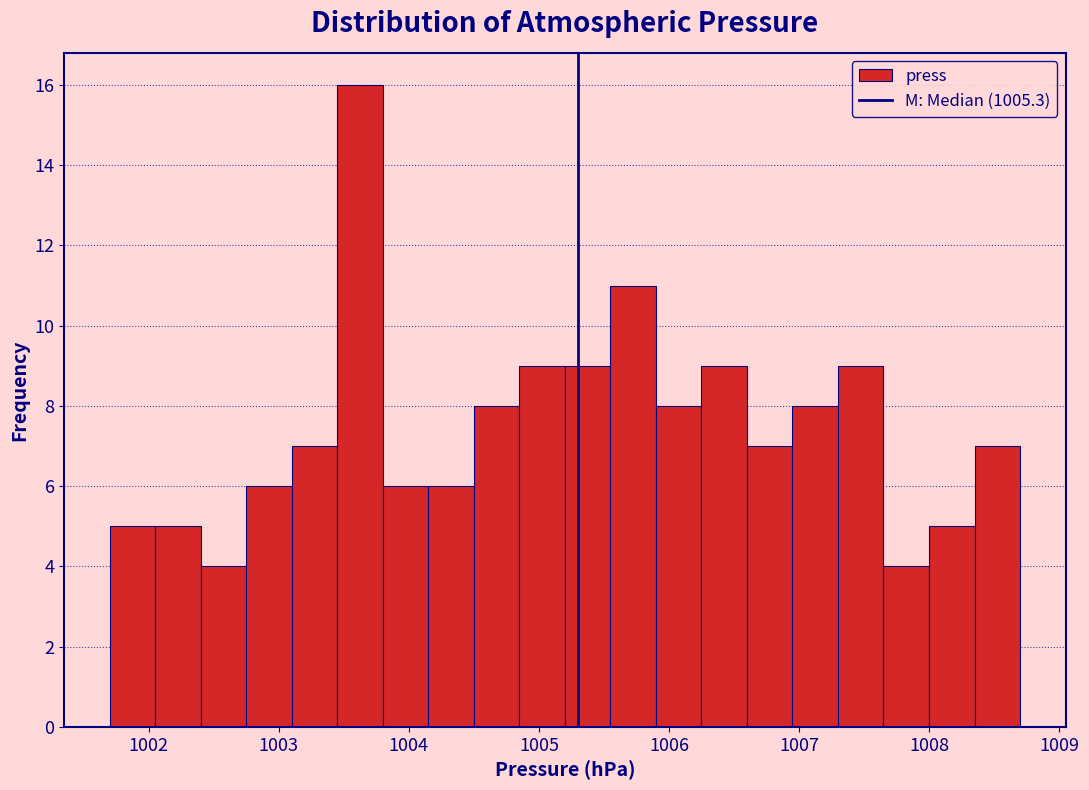

Read against the x-axis, roughly where is the centre of the tallest bar?

1003.6